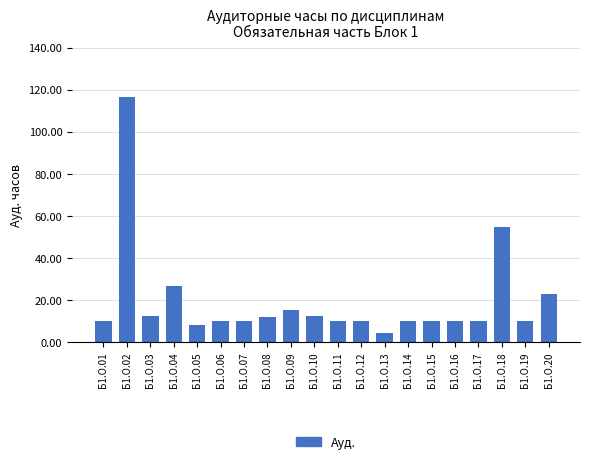

What is the sum of all values?

387.6